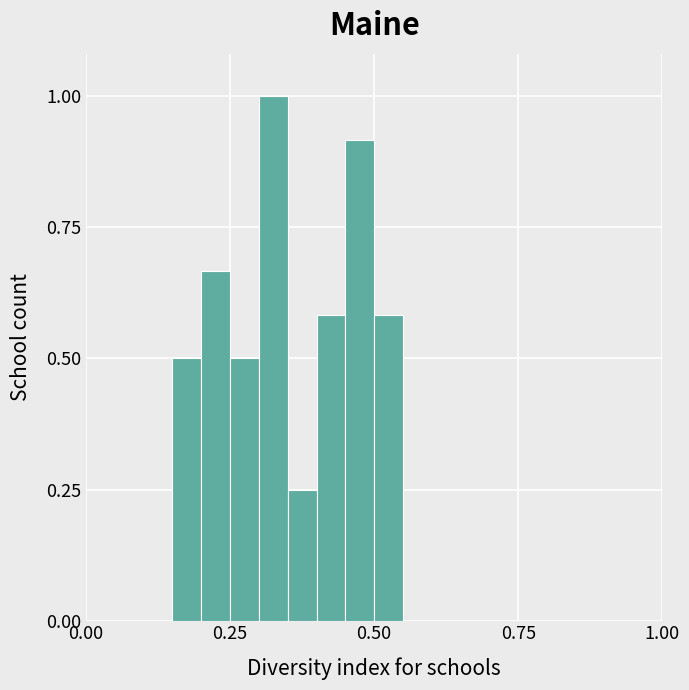

Around what value on the x-axis is the tallest bar? Give the approximate position of its centre, as read against the axis.

0.35